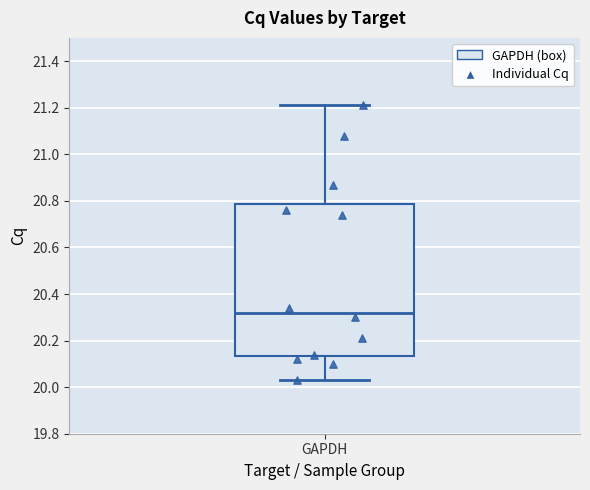

Read this box plot against the y-axis: the position of the median line, the range covered by the box, and the ends of both whiskers. The values are not printed on the chart, so give them approximately, as read against the axis.

median 20.32, box 20.14 to 20.78, whiskers 20.04 to 21.22